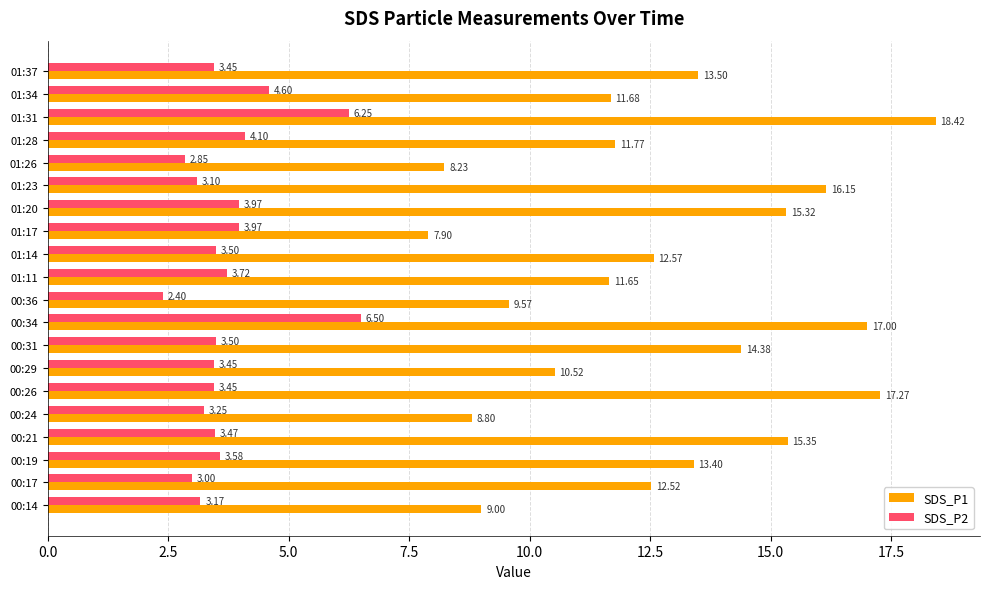

What is the difference between the highest and lowest values at 01:28?

7.7